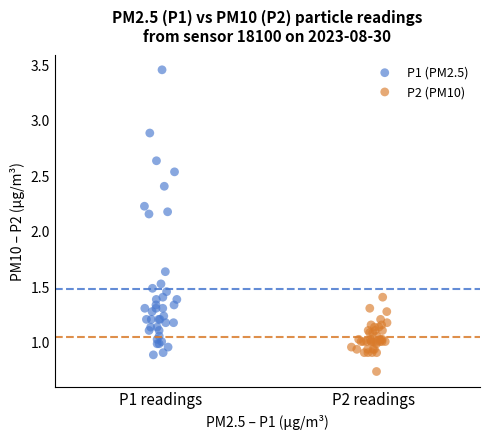

Which series has the widest spread of Y values?

P1 (PM2.5)